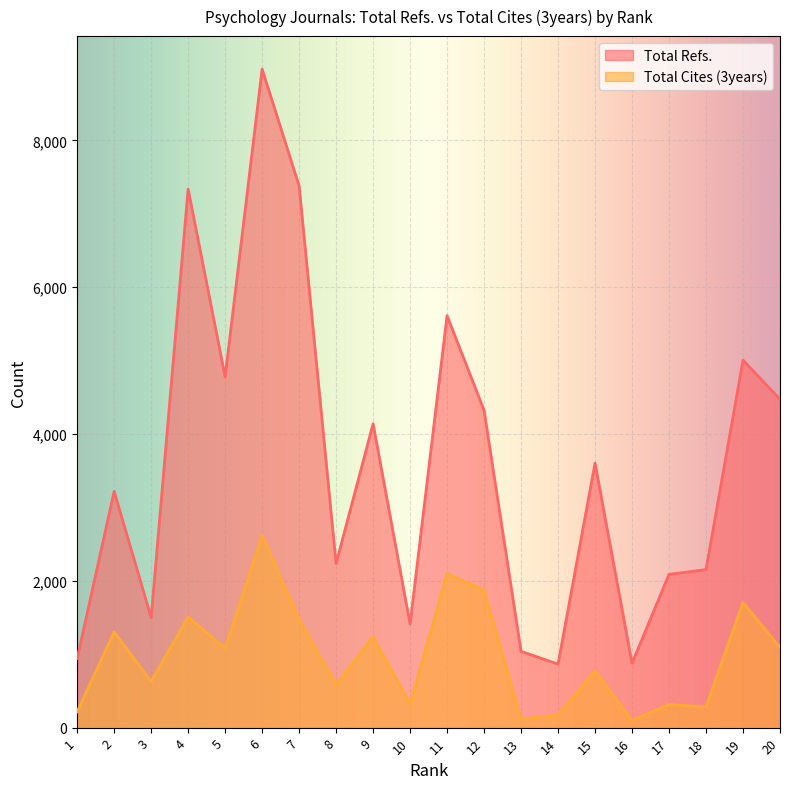

How many interior local valleys does the Total Cites (3years) series have?

7